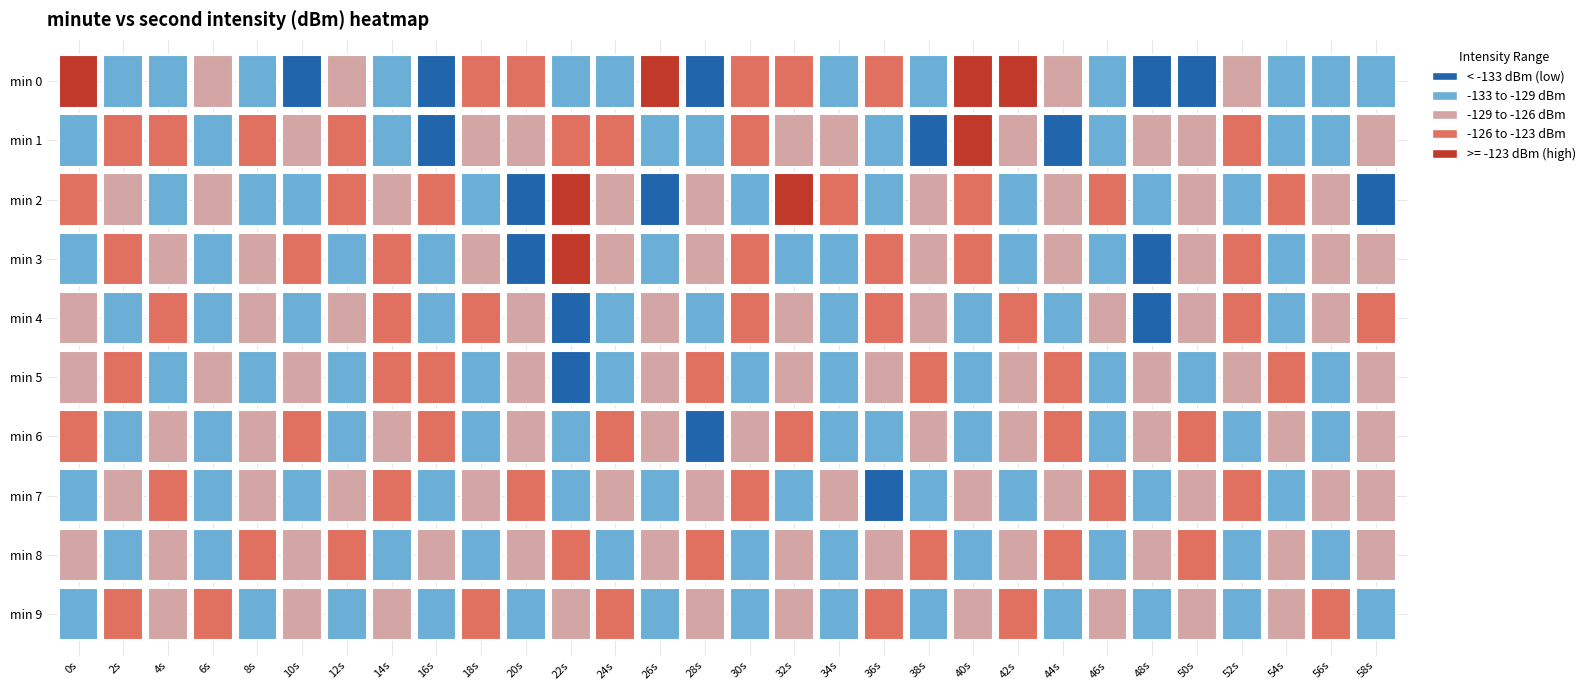

Reading left to right, what are all the values shown in this chart?

0: -122.5	-132.3	-131.4	-127.2	-132.3	-137.7	-126.2	-132.3	-135.8	-125.1	-123.0	-132.5	-129.7	-122.4	-136.2	-124.3	-125.3	-131.8	-125.4	-129.2	-121.6	-122.4	-128.0	-132.3	-143.7	-134.2	-127.2	-129.2	-129.6	-131.6
1: -130.4	-123.3	-125.7	-131.8	-123.3	-126.5	-125.9	-129.1	-133.7	-127.3	-128.0	-124.0	-126.0	-130.0	-132.0	-125.0	-127.0	-129.0	-131.0	-134.0	-122.0	-128.0	-135.0	-131.0	-127.0	-129.0	-124.0	-130.0	-133.0	-128.0
2: -125.0	-128.0	-132.0	-127.0	-130.0	-133.0	-126.0	-129.0	-124.0	-131.0	-135.0	-122.0	-128.0	-134.0	-127.0	-130.0	-123.0	-126.0	-132.0	-129.0	-124.0	-131.0	-128.0	-125.0	-133.0	-127.0	-130.0	-126.0	-129.0	-134.0
3: -131.0	-124.0	-127.0	-133.0	-128.0	-125.0	-130.0	-126.0	-132.0	-129.0	-135.0	-123.0	-127.0	-131.0	-128.0	-125.0	-133.0	-130.0	-126.0	-129.0	-124.0	-132.0	-127.0	-130.0	-136.0	-128.0	-125.0	-131.0	-129.0	-127.0
4: -128.0	-132.0	-125.0	-130.0	-127.0	-133.0	-129.0	-126.0	-131.0	-124.0	-128.0	-135.0	-130.0	-127.0	-132.0	-126.0	-129.0	-133.0	-125.0	-128.0	-131.0	-124.0	-130.0	-127.0	-134.0	-129.0	-126.0	-132.0	-128.0	-125.0
5: -129.0	-125.0	-131.0	-128.0	-133.0	-127.0	-130.0	-124.0	-126.0	-132.0	-129.0	-136.0	-131.0	-128.0	-125.0	-130.0	-127.0	-133.0	-129.0	-126.0	-131.0	-128.0	-124.0	-130.0	-127.0	-133.0	-129.0	-126.0	-131.0	-128.0
6: -126.0	-130.0	-127.0	-133.0	-128.0	-125.0	-131.0	-129.0	-124.0	-130.0	-127.0	-132.0	-126.0	-129.0	-134.0	-128.0	-125.0	-131.0	-130.0	-127.0	-133.0	-129.0	-126.0	-131.0	-128.0	-125.0	-130.0	-127.0	-132.0	-129.0
7: -132.0	-128.0	-125.0	-130.0	-127.0	-133.0	-129.0	-126.0	-131.0	-128.0	-124.0	-130.0	-127.0	-132.0	-129.0	-126.0	-131.0	-128.0	-135.0	-130.0	-127.0	-133.0	-129.0	-126.0	-132.0	-128.0	-125.0	-131.0	-128.0	-127.0
8: -127.0	-131.0	-128.0	-133.0	-126.0	-129.0	-125.0	-130.0	-127.0	-132.0	-129.0	-126.0	-131.0	-128.0	-124.0	-130.0	-127.0	-133.0	-128.0	-125.0	-131.0	-129.0	-126.0	-132.0	-128.0	-125.0	-130.0	-127.0	-133.0	-129.0
9: -130.0	-126.0	-129.0	-125.0	-131.0	-128.0	-132.0	-127.0	-130.0	-126.0	-133.0	-129.0	-125.0	-131.0	-128.0	-132.0	-127.0	-130.0	-126.0	-133.0	-129.0	-125.0	-132.0	-128.0	-130.0	-127.0	-131.0	-128.0	-125.0	-130.0